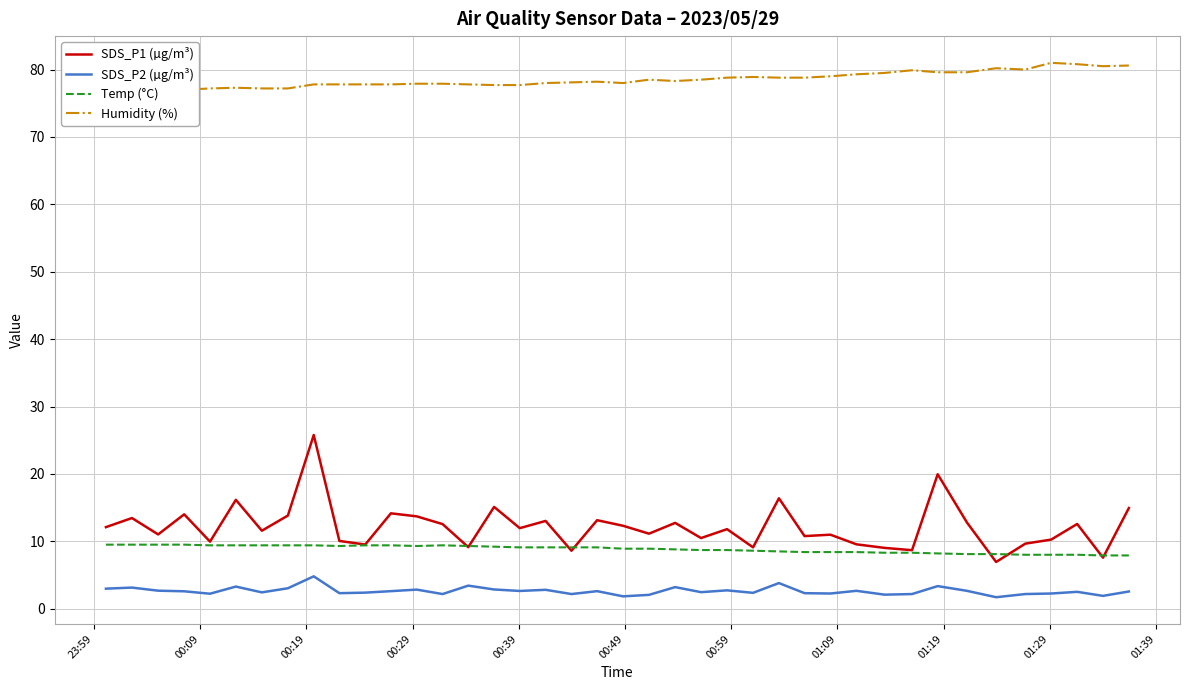

Count the number of data series in this chart.

4